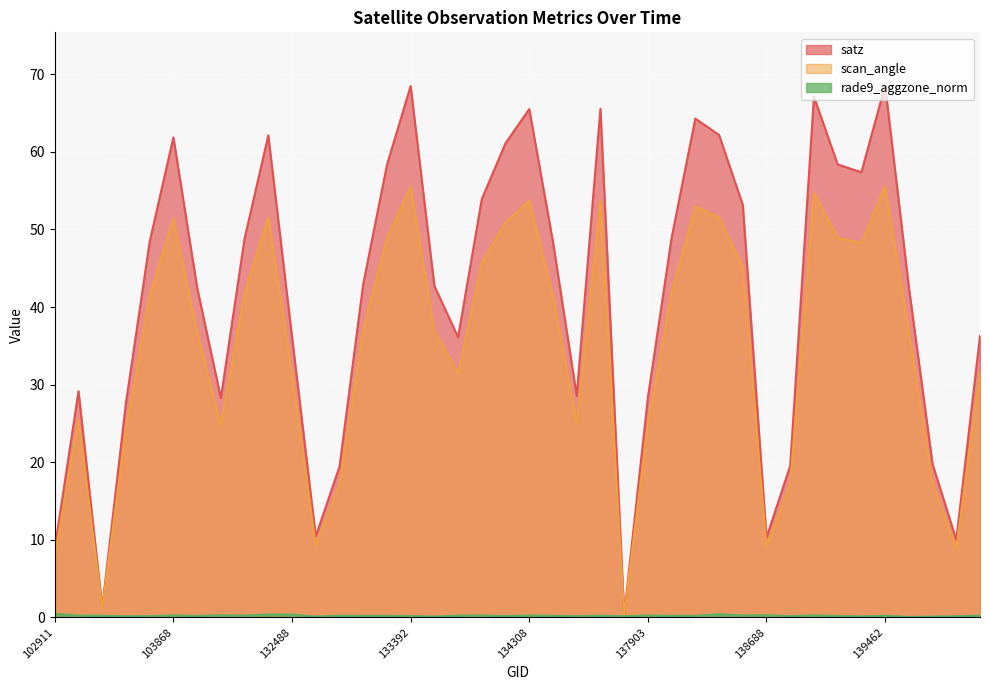

Reading right to left, transcribe all the data shown in this chart.

satz: 140059=36.3	139866=10.0	139672=19.8	139475=42.6	139462=68.6	139283=57.4	139269=58.4	139094=67.1	138881=19.5	138688=10.3	138296=53.2	138282=62.2	138105=64.3	138092=48.9	137903=28.3	137715=0.3	137322=65.5	134505=28.6	134322=48.4	134308=65.5	134138=61.1	134124=53.9	133946=36.1	133404=42.7	133392=68.5	133209=58.3	133027=42.9	132847=19.4	132669=10.5	132488=36.1	132296=62.1	132123=48.8	131947=28.3	104346=42.5	103868=61.9	103752=48.4	103634=27.6	103515=1.2	103396=29.1	102911=8.9
scan_angle: 140059=31.6	139866=8.8	139672=17.4	139475=36.8	139462=55.5	139283=48.2	139269=49.0	139094=54.7	138881=17.2	138688=9.1	138296=45.2	138282=51.6	138105=53.0	138092=41.9	137903=24.9	137715=0.3	137322=53.7	134505=25.1	134322=41.5	134308=53.7	134138=50.9	134124=45.7	133946=31.5	133404=36.9	133392=55.5	133209=48.9	133027=37.1	132847=17.1	132669=9.2	132488=31.5	132296=51.5	132123=41.8	131947=24.8	104346=36.8	103868=51.4	103752=41.5	103634=24.3	103515=1.1	103396=25.6	102911=7.9
rade9_aggzone_norm: 140059=0.2	139866=0.1	139672=0.1	139475=0.0	139462=0.2	139283=0.1	139269=0.2	139094=0.2	138881=0.2	138688=0.3	138296=0.2	138282=0.4	138105=0.2	138092=0.2	137903=0.2	137715=0.1	137322=0.2	134505=0.2	134322=0.2	134308=0.2	134138=0.2	134124=0.2	133946=0.2	133404=0.1	133392=0.2	133209=0.2	133027=0.2	132847=0.2	132669=0.1	132488=0.4	132296=0.4	132123=0.2	131947=0.3	104346=0.2	103868=0.2	103752=0.2	103634=0.1	103515=0.2	103396=0.2	102911=0.4